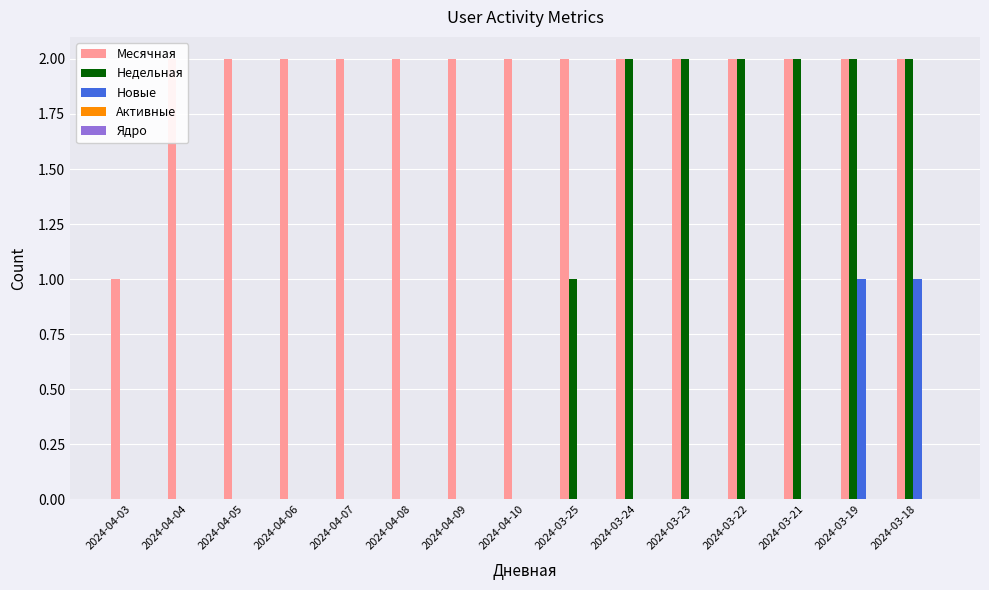

What is the label of the 14th bar from the left?

2024-03-19